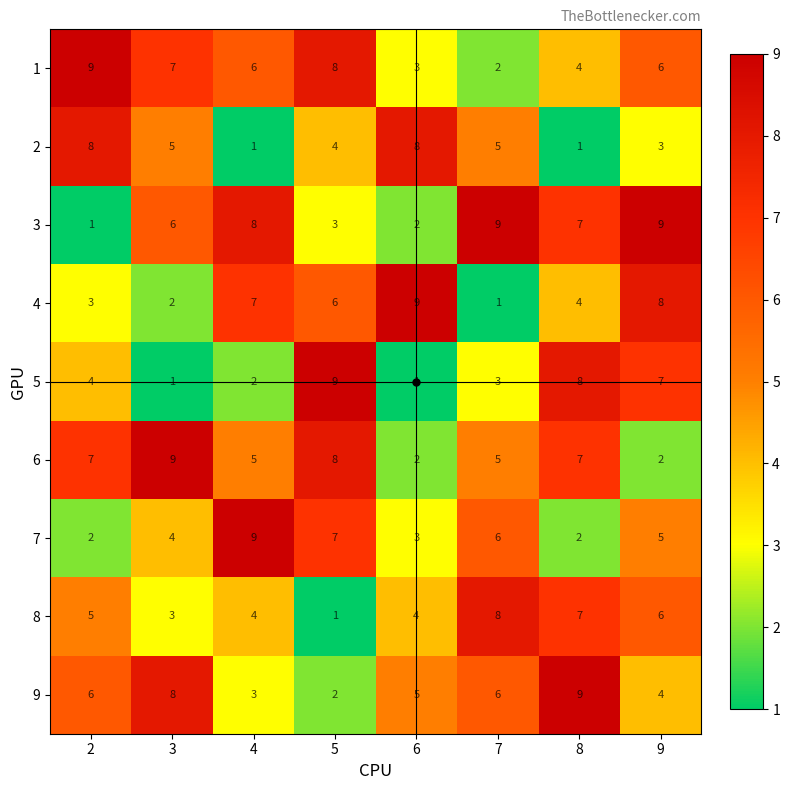

True or false: 2 has a value of 2 at 8.

False